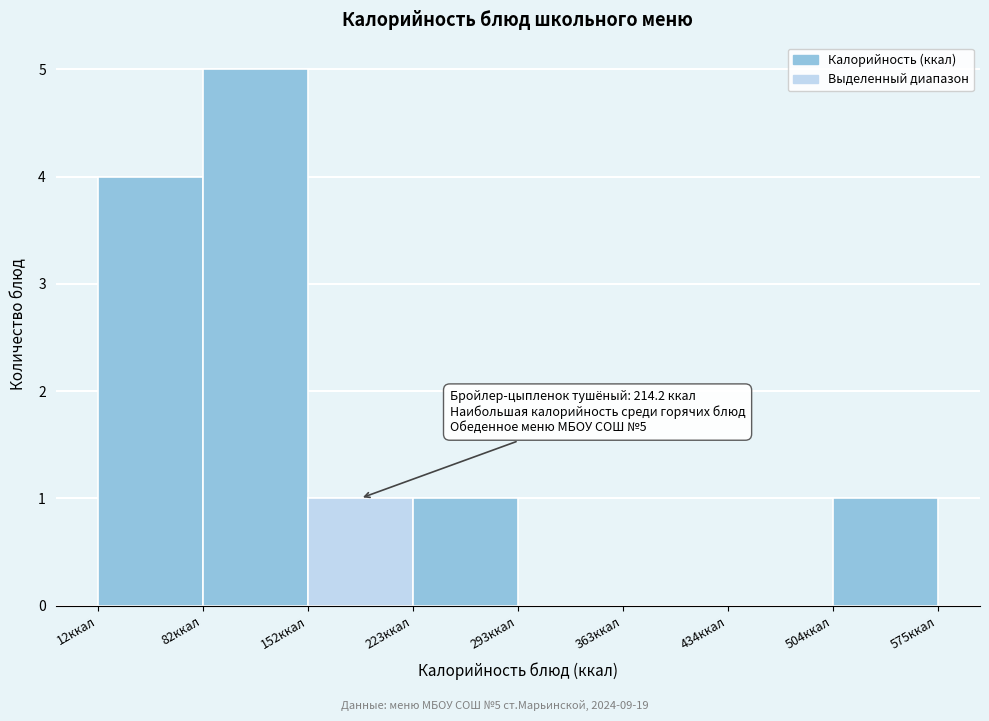

Over which range of the x-axis is the bar tallest?

80 to 150